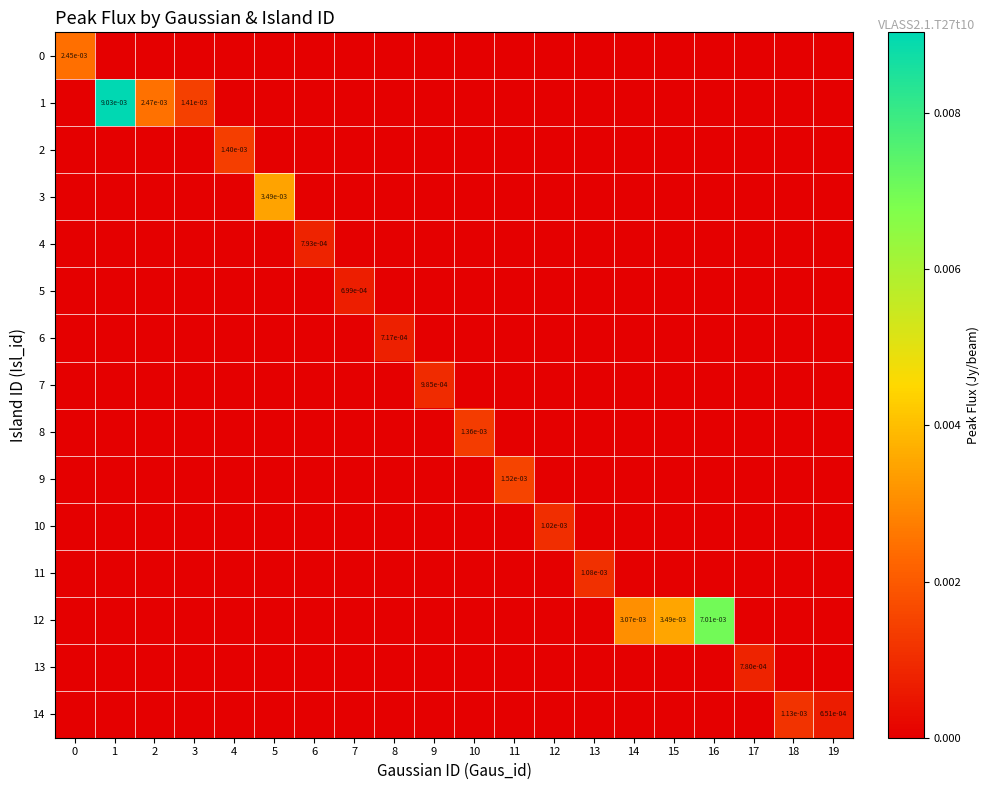

Count the row_3 values in the range 0 to 1.

20